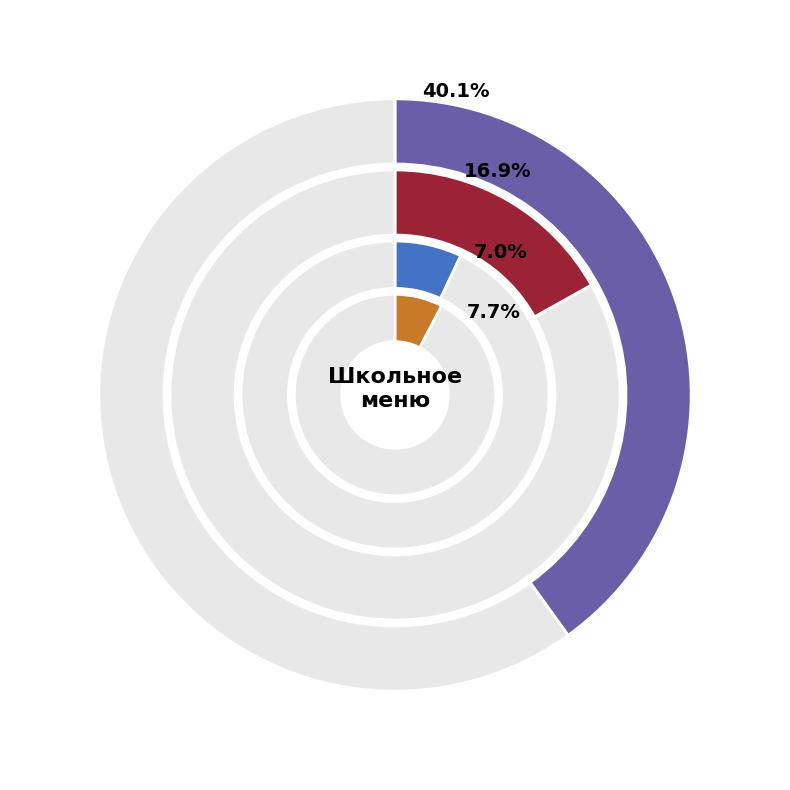

Approximately how many times larger is the value at Груша свежая compared to Компот из кураги?

0.4